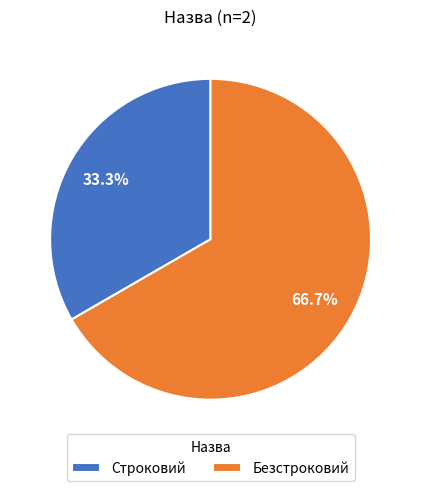

True or false: Строковий accounts for 39% of the total.

False